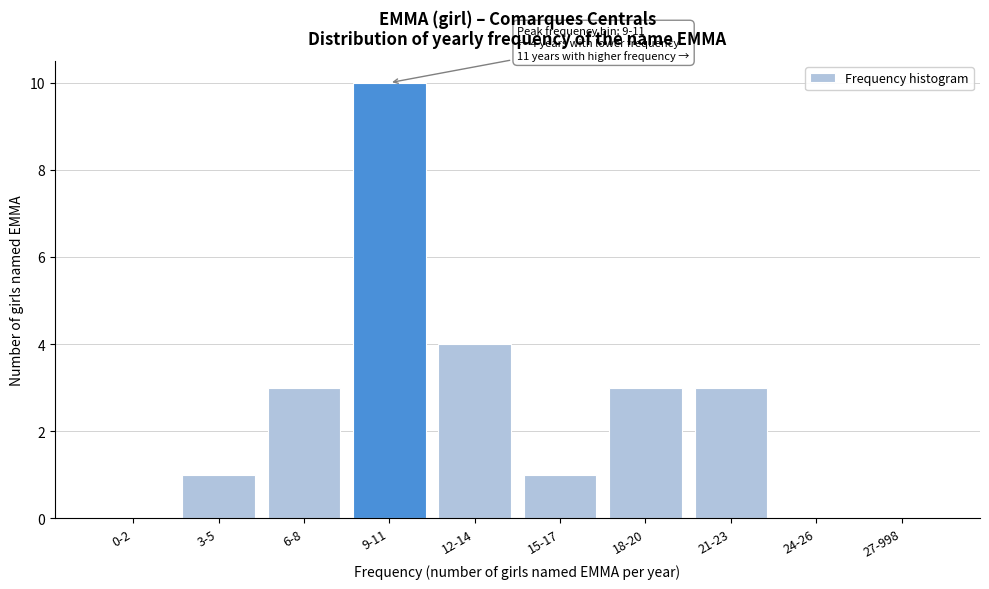

Reading left to right, transcribe all the data shown in this chart.

0-2=0	3-5=1	6-8=3	9-11=10	12-14=4	15-17=1	18-20=3	21-23=3	24-26=0	27-998=0